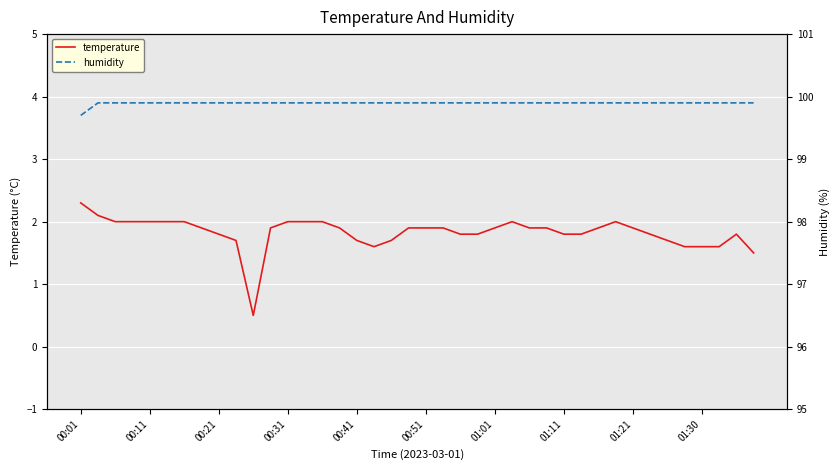

Which series has the largest range (max minus min)?

temperature